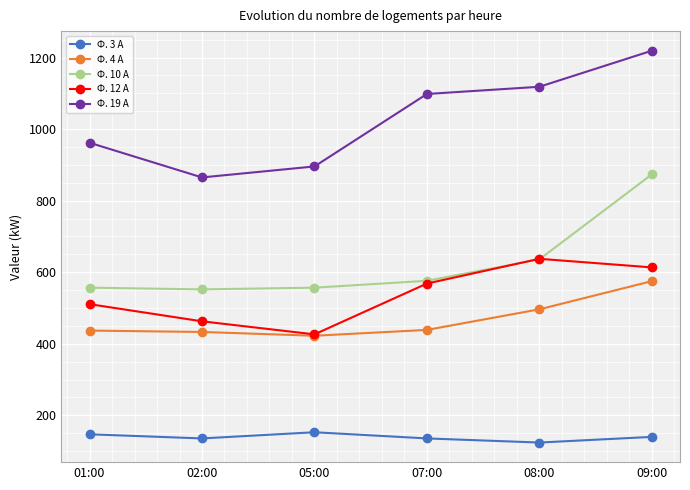

What is the approximate value of Ф. 10 А at 07:00?

576.0